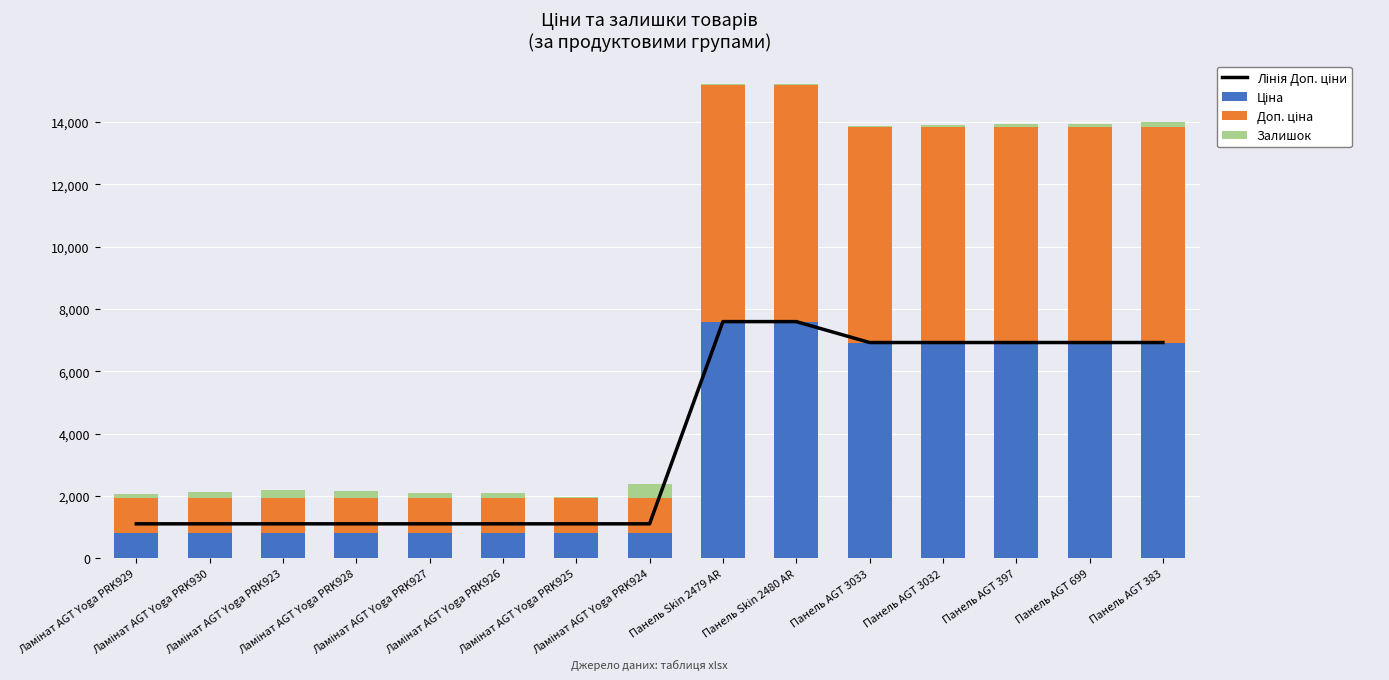

What is the smallest value displayed?

20.0